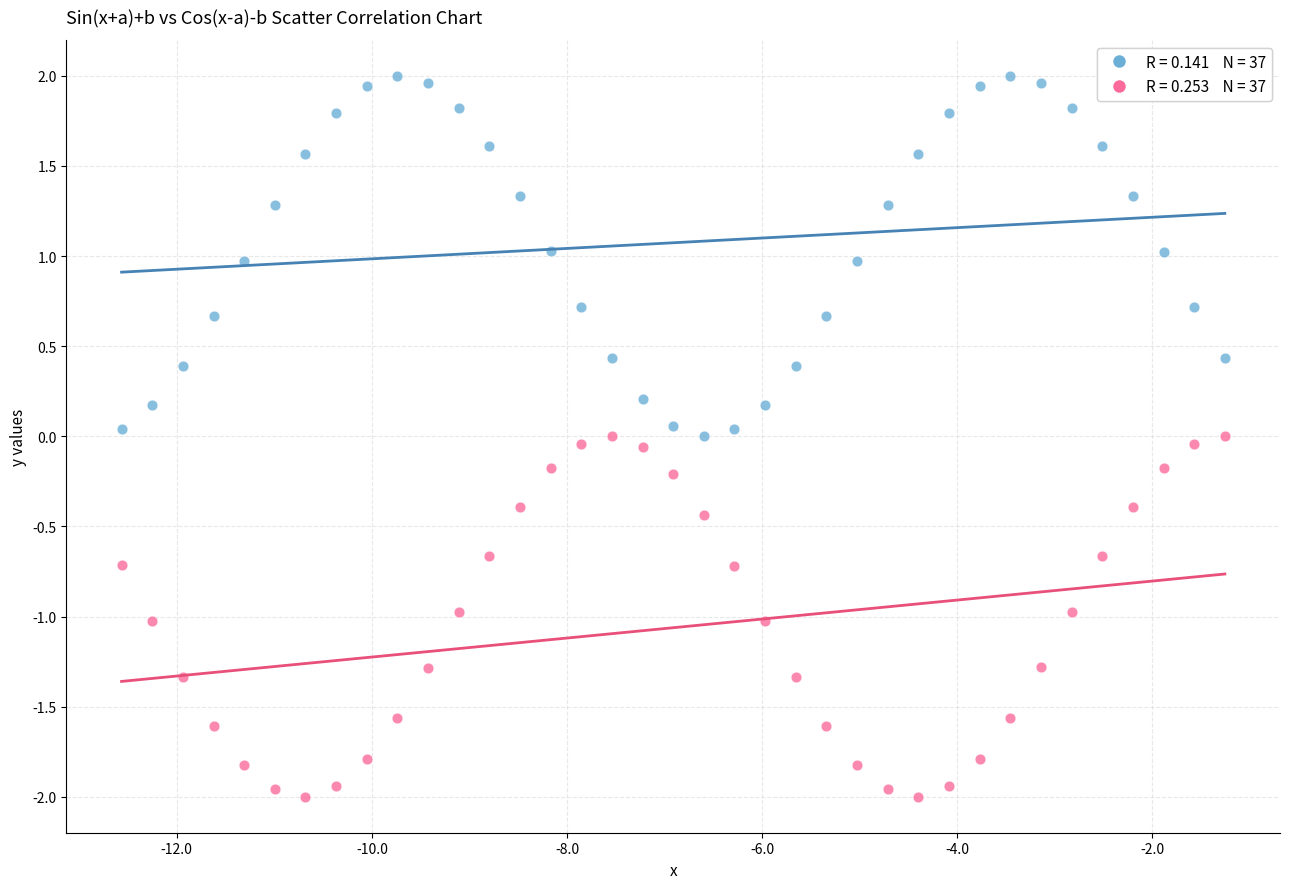

Across all data points, what is the range of Y values (max minus min)?

4.0